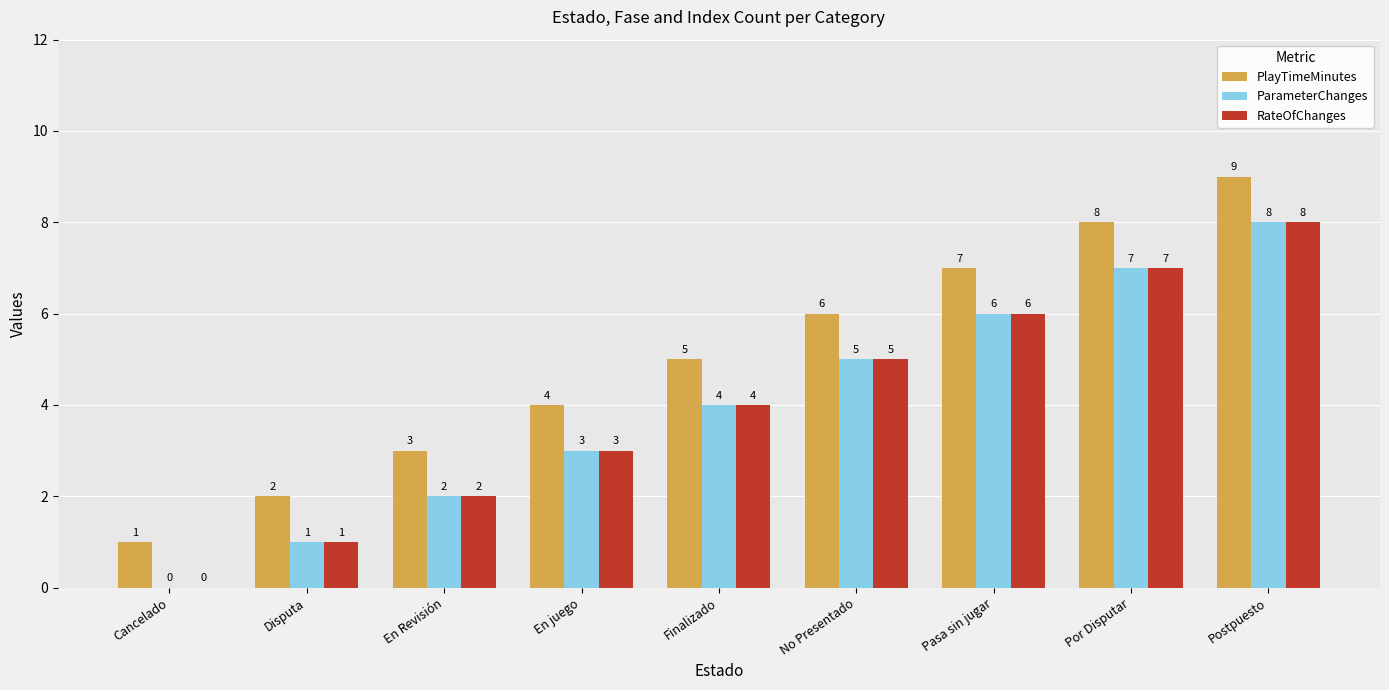

How many groups of bars are there?

9